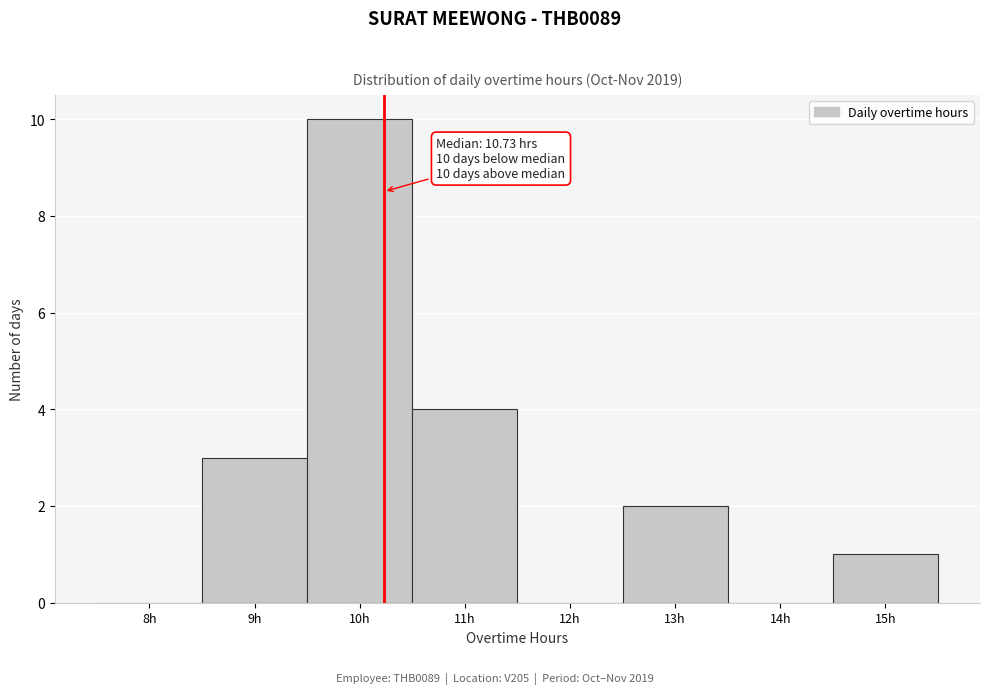

Reading left to right, extract all data points from this chart.

8h=0	9h=3	10h=10	11h=4	12h=0	13h=2	14h=0	15h=1